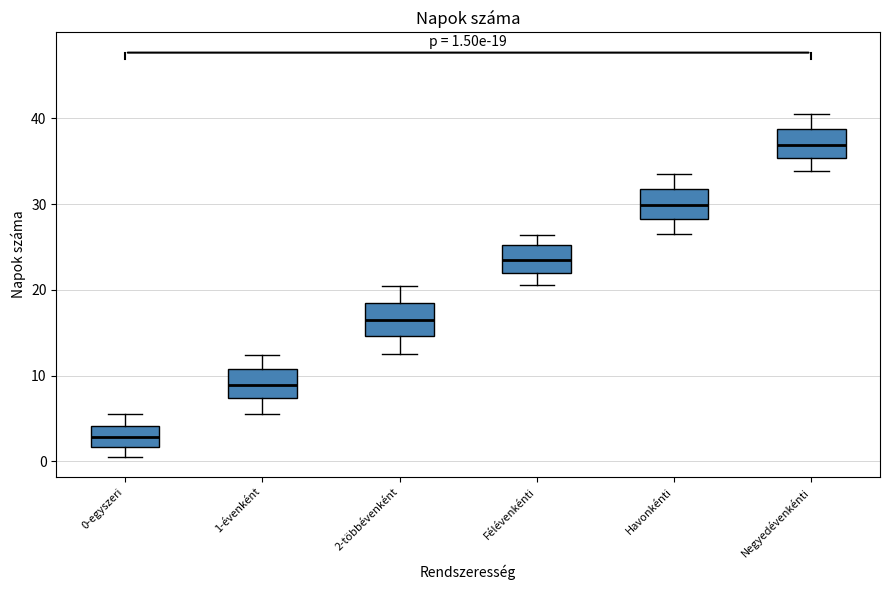

Which box has the highest median line?

Negyedévenkénti